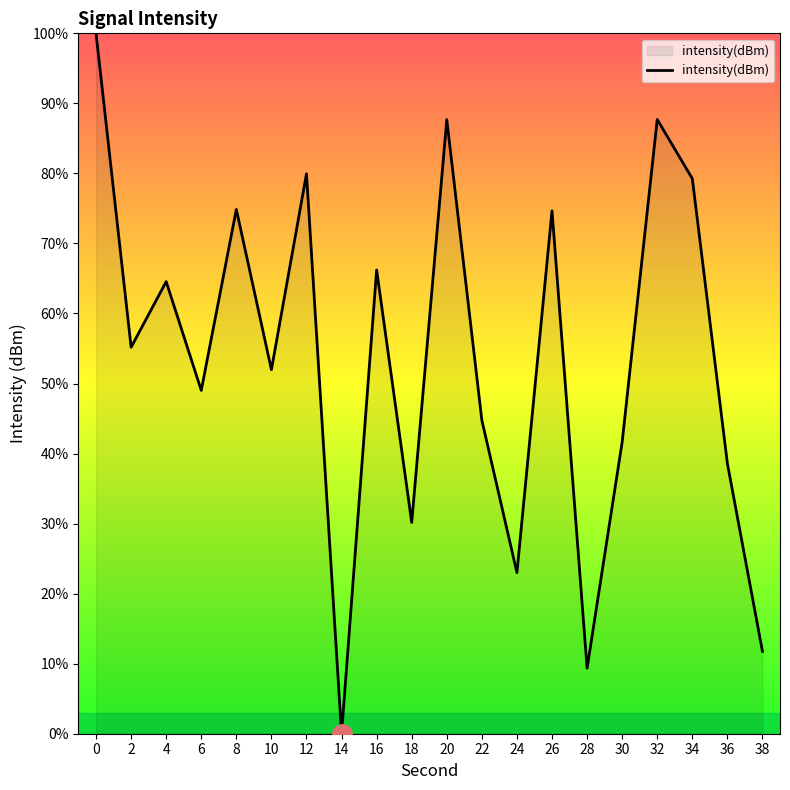

What value does the data have at 20?

87.7